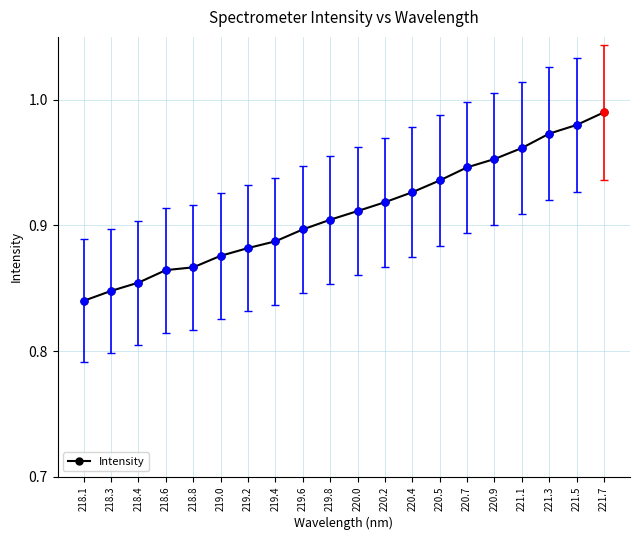

What position from the left is 220.9?

16